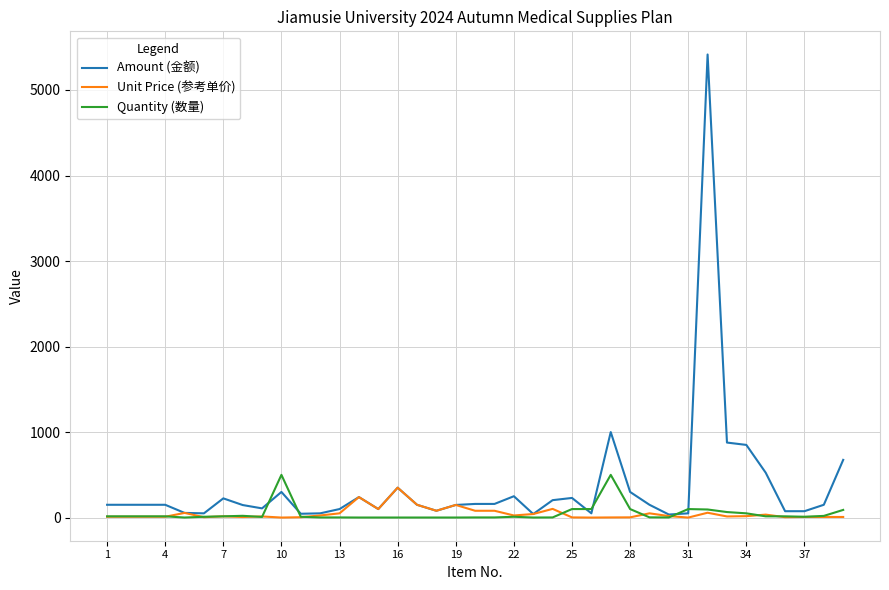

What is the maximum value for Unit Price (参考单价)?

350.0